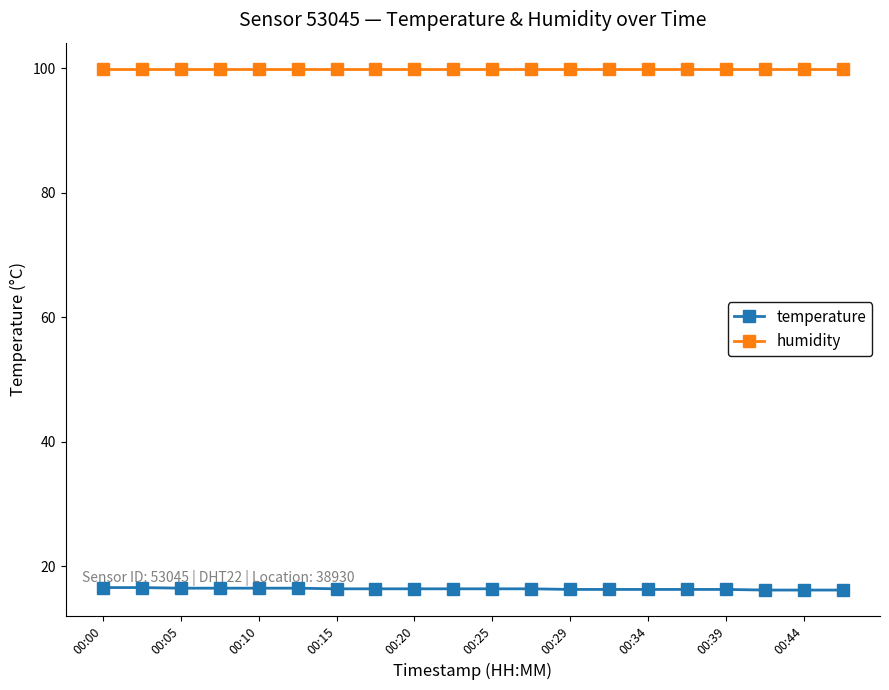

At how many categories does at least one series exceed 91?

20